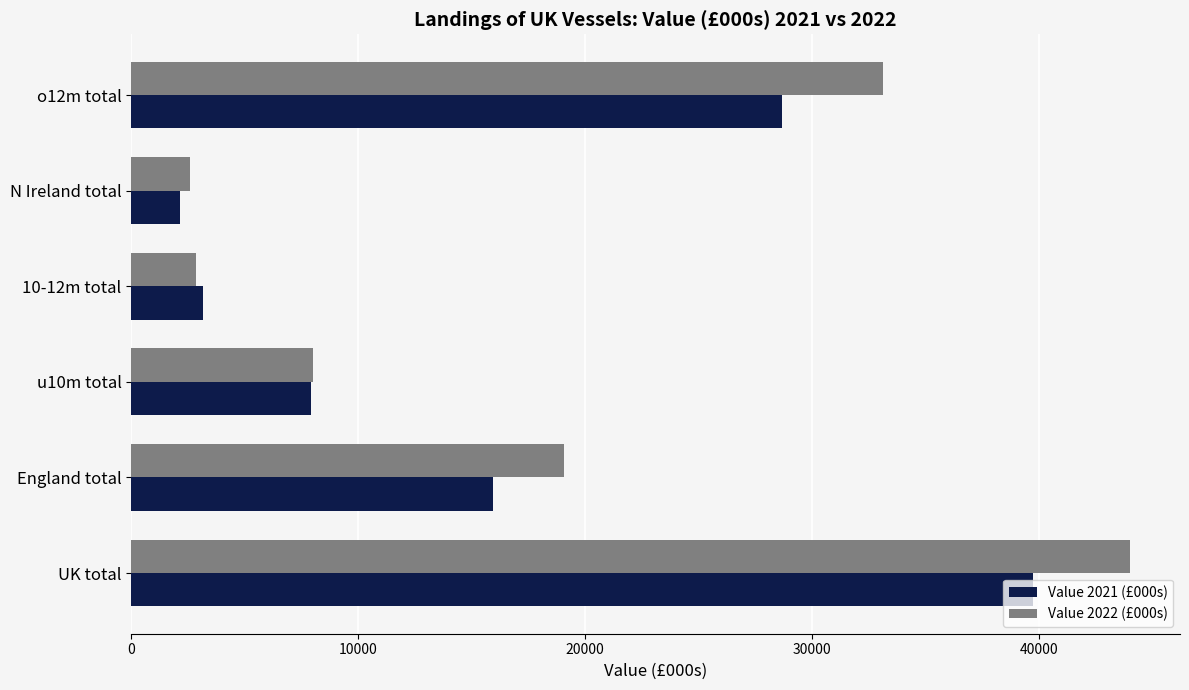

Is it true that Value 2021 (£000s) equals 39752.8 at UK total?

True